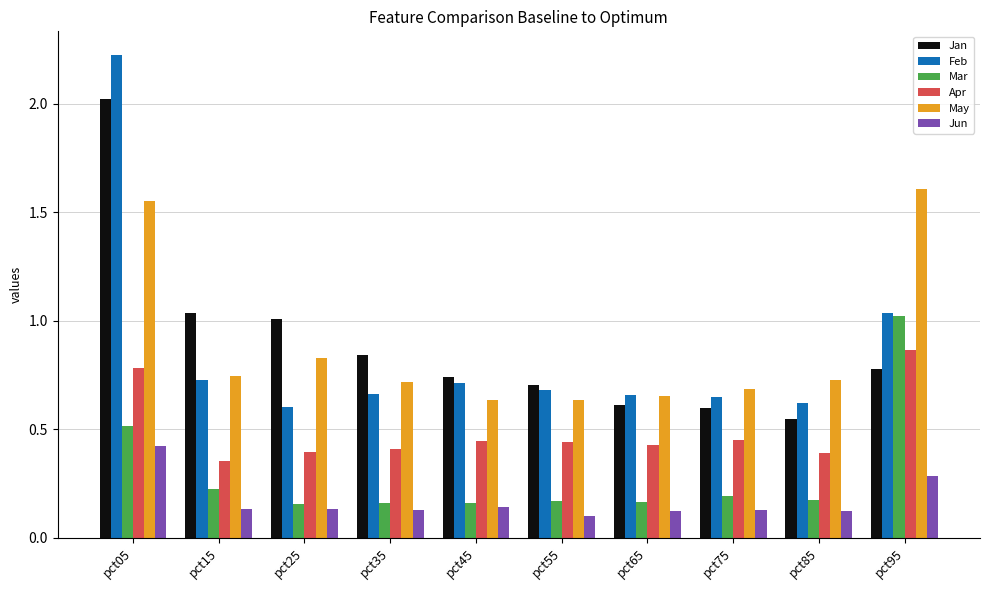

How many data points does each series have?

10